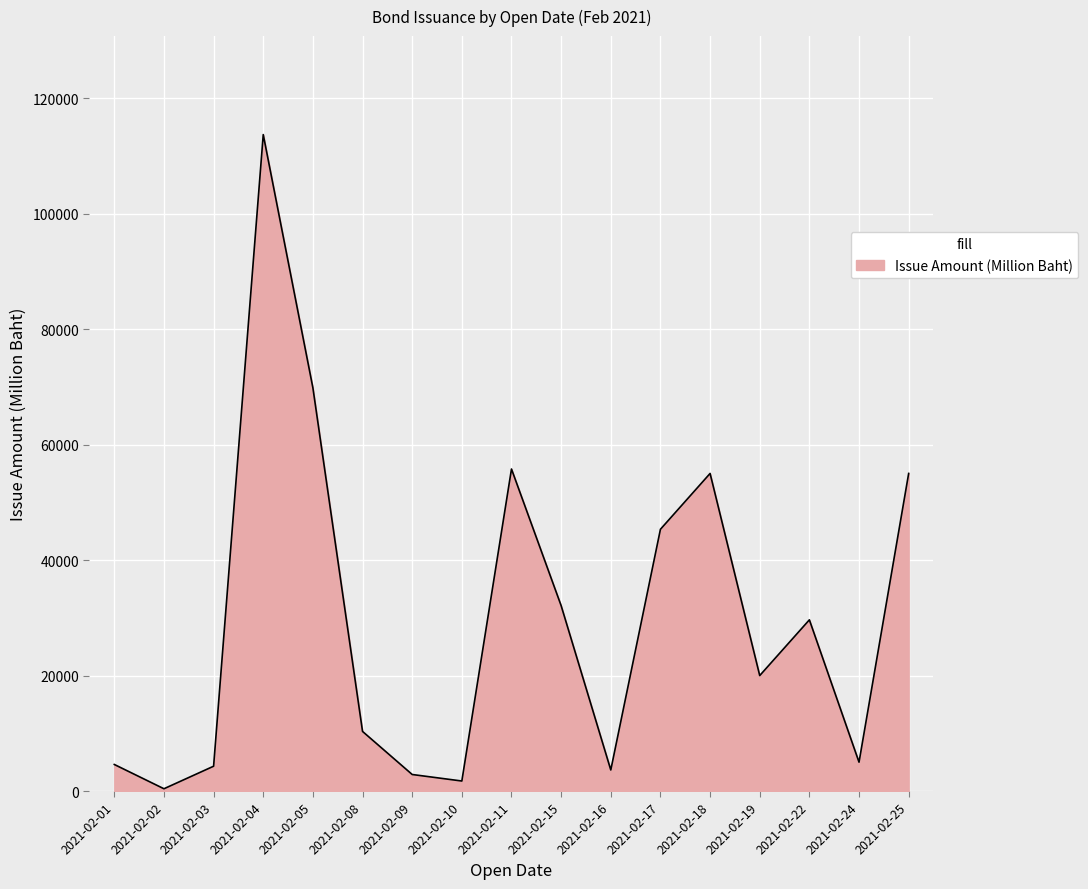

Between 2021-02-02 and 2021-02-03, which is larger?

2021-02-03